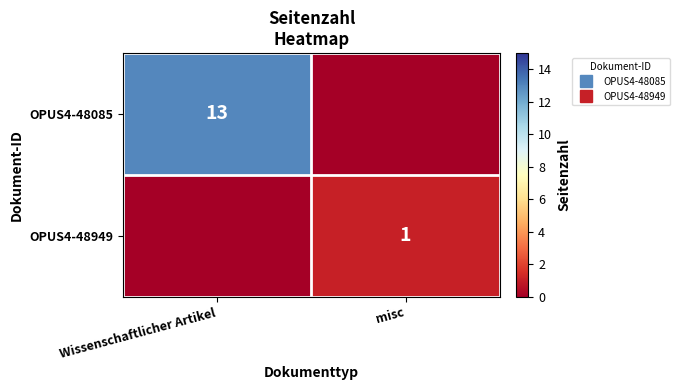

Rank the series by their maximum value, from lowest to highest.

OPUS4-48949, OPUS4-48085